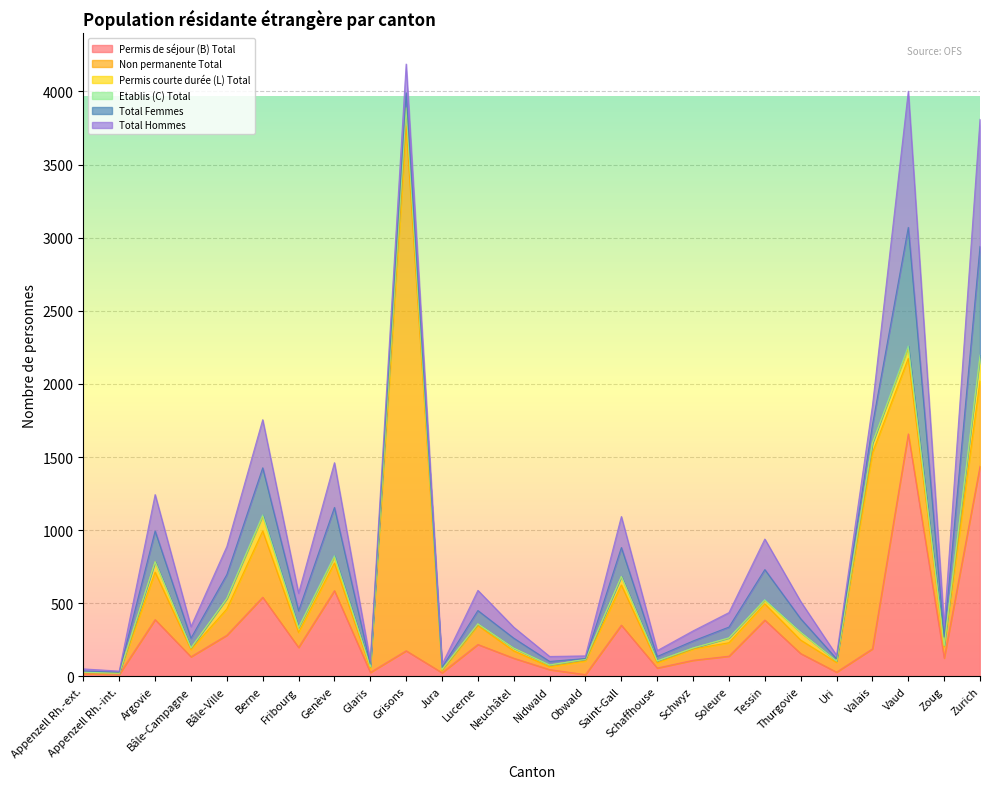

Which series has the largest total across all categories?

Non permanente Total